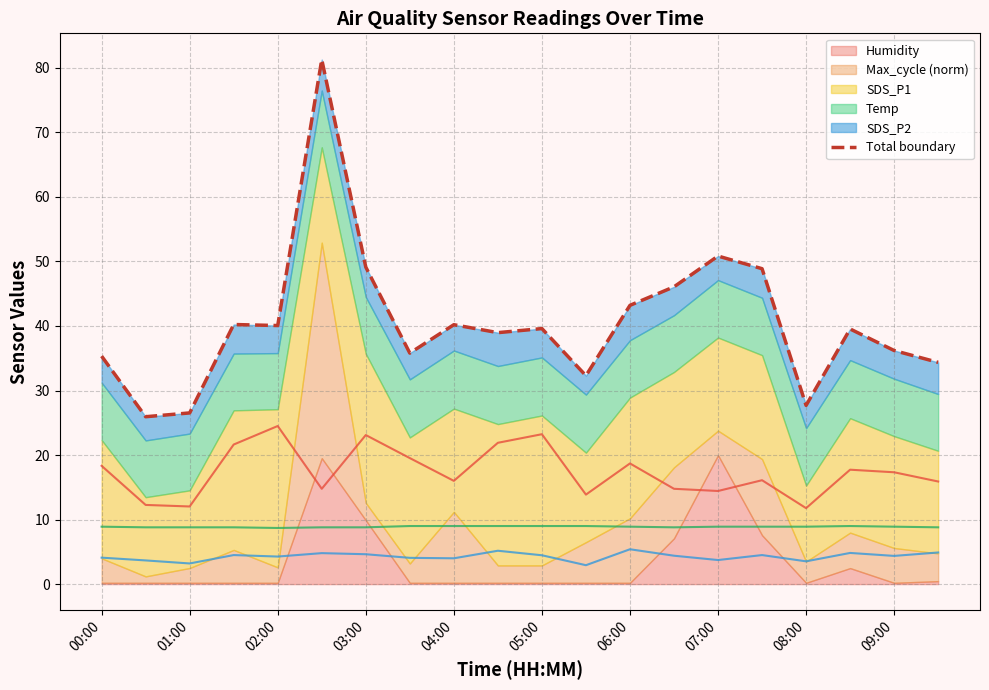

At which category does the chart reach its minimum across all series?

01:00